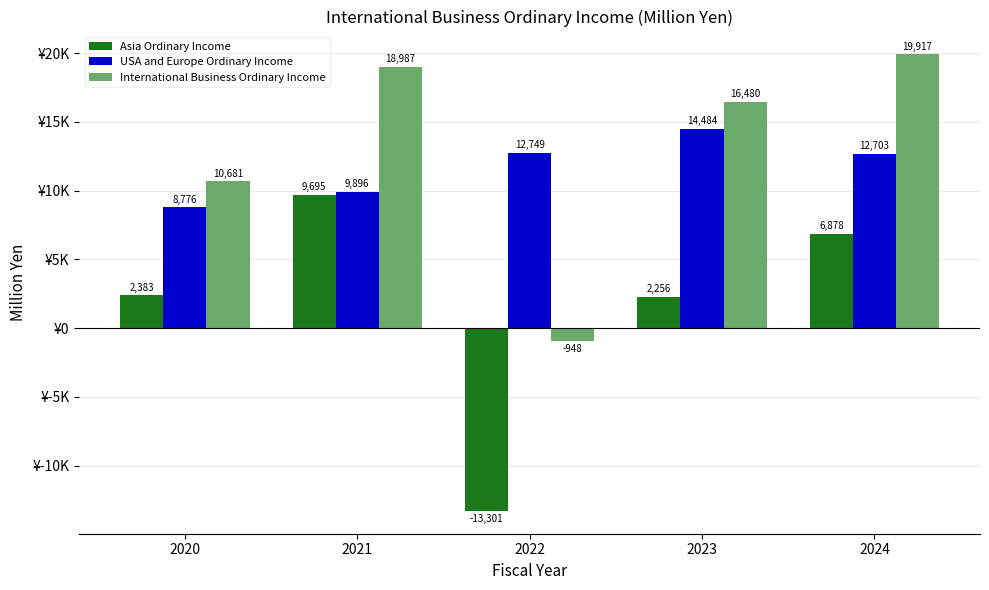

Reading left to right, extract all data points from this chart.

Asia Ordinary Income: 2383	9695	-13301	2256	6878
USA and Europe Ordinary Income: 8776	9896	12749	14484	12703
International Business Ordinary Income: 10681	18987	-948	16480	19917